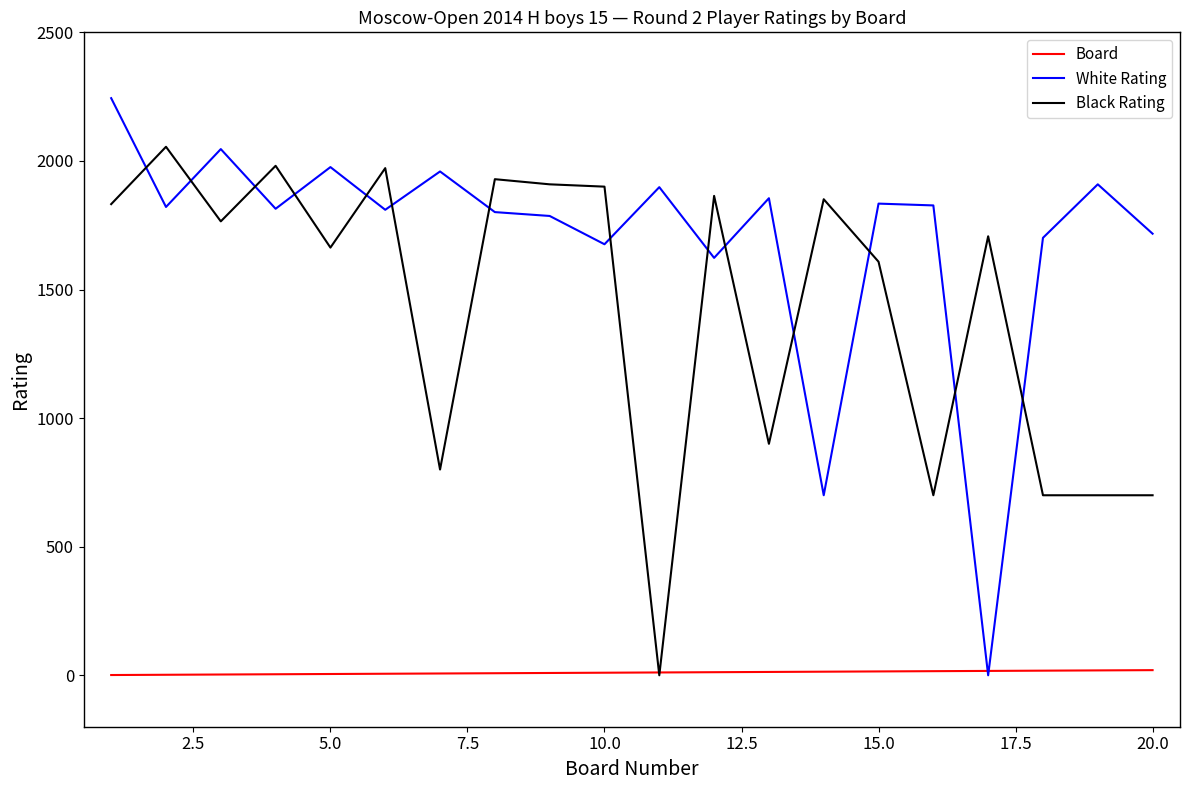

What is the average value of the Black Rating series?

1427